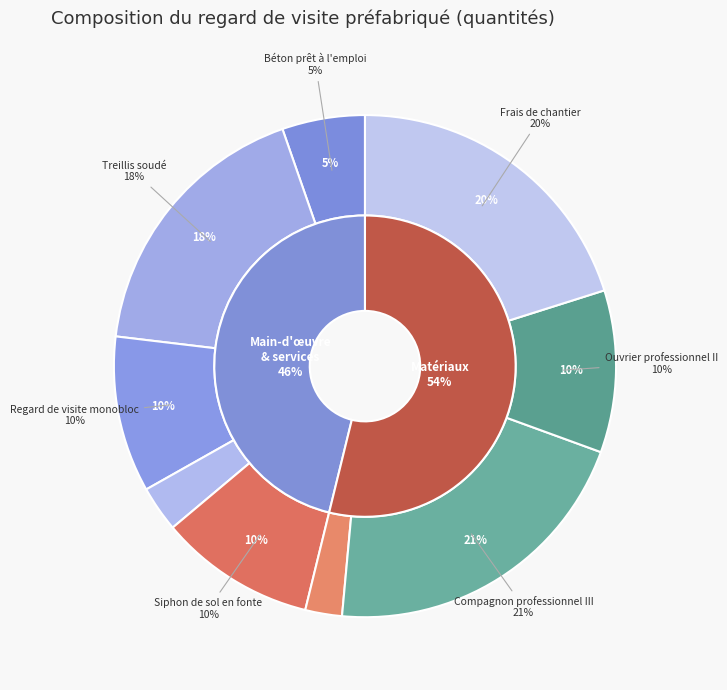

To the nearest percent, what is the difference between the Frais de chantier and Ouvrier professionnel II slice percentages?

10%